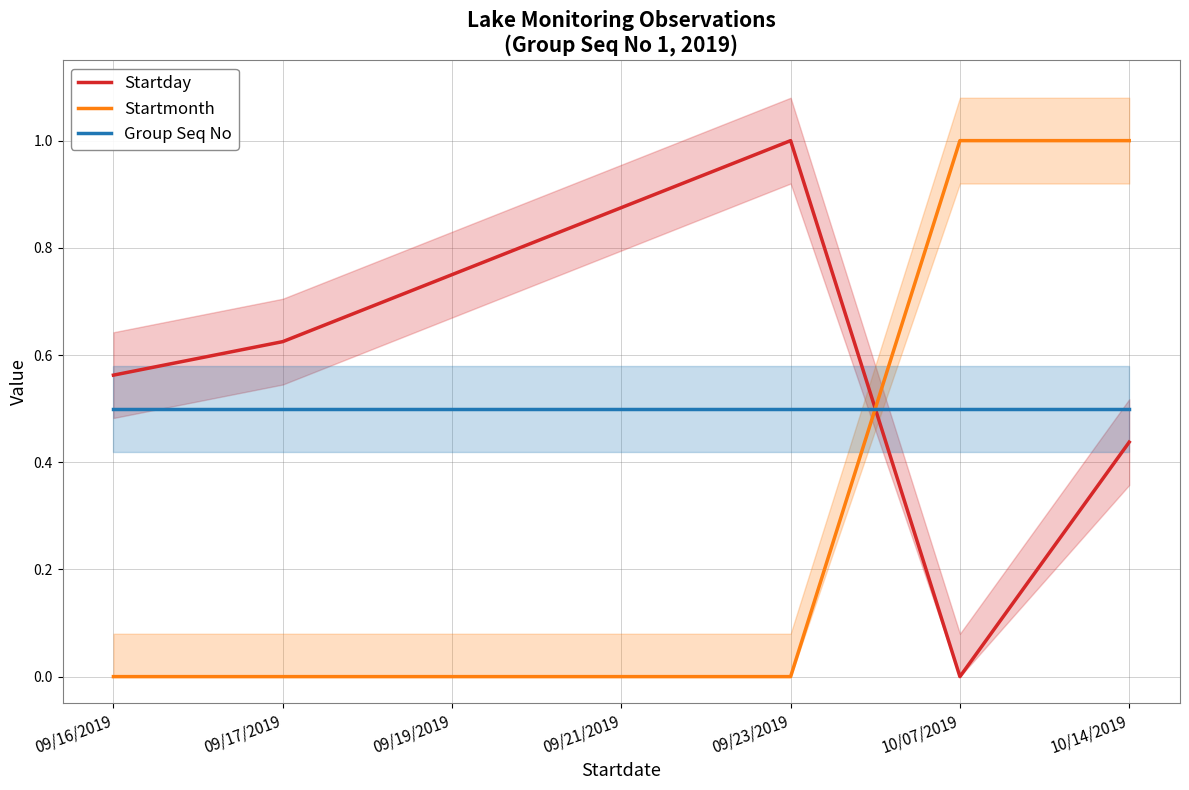

Does the chart have visible grid lines?

Yes